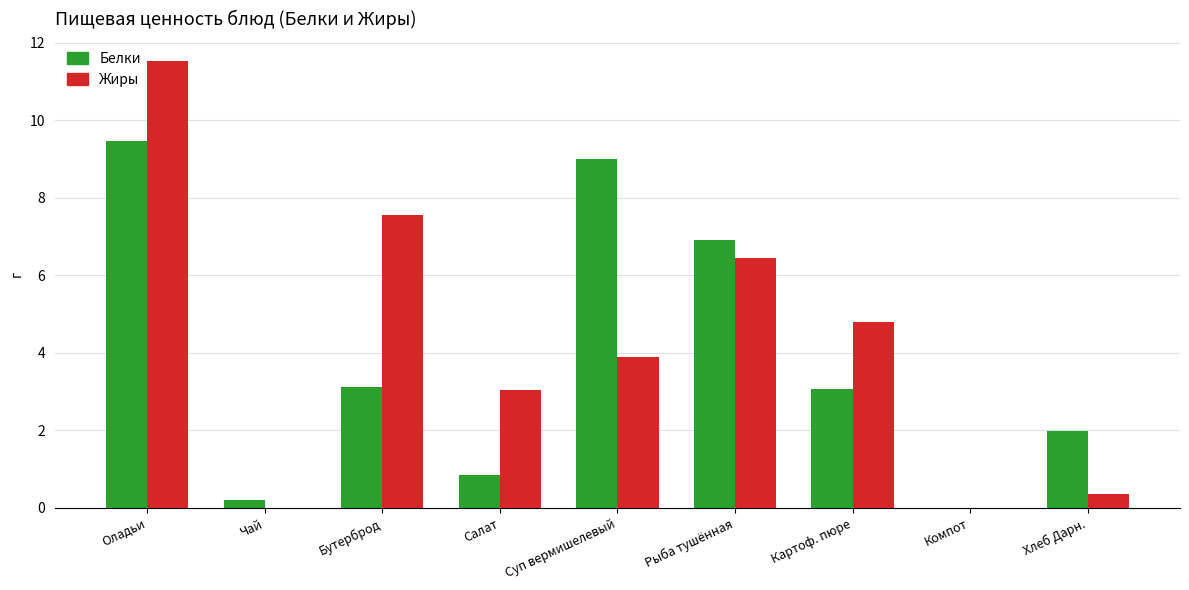

Count the number of categories in the chart.

9